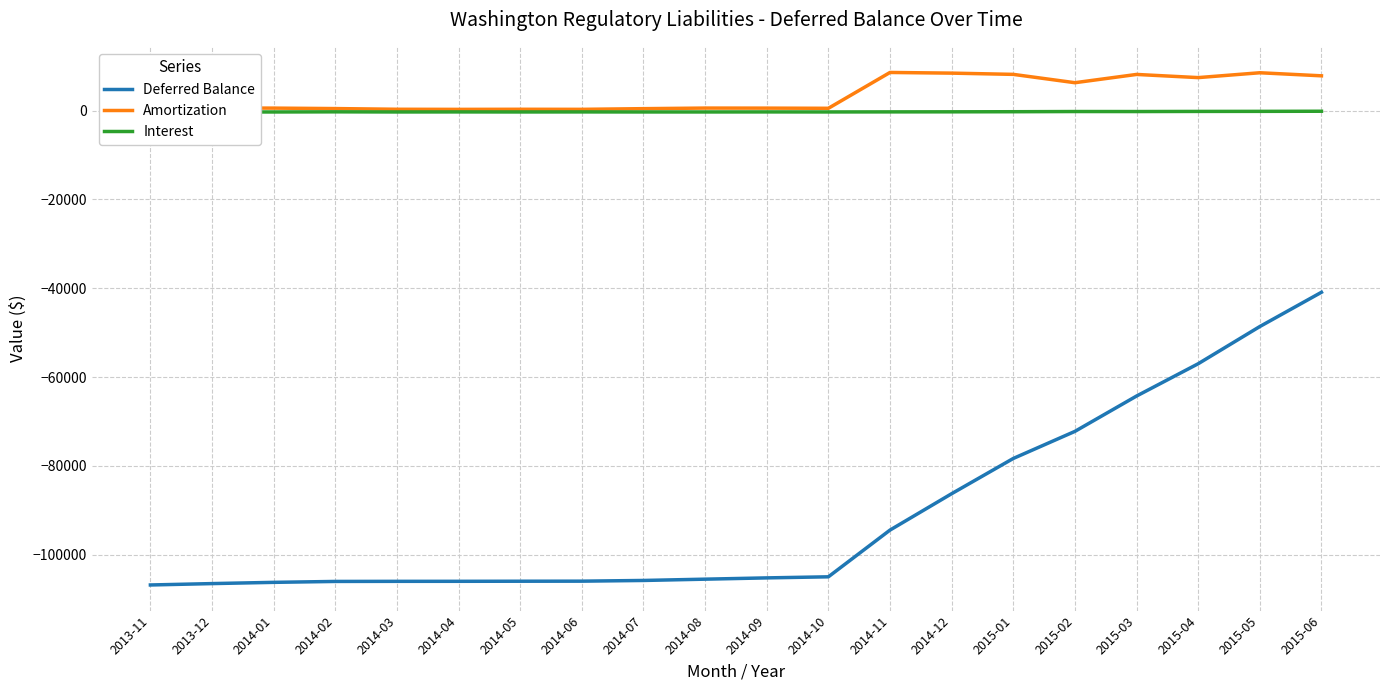

True or false: Interest and Deferred Balance cross at least once.

False